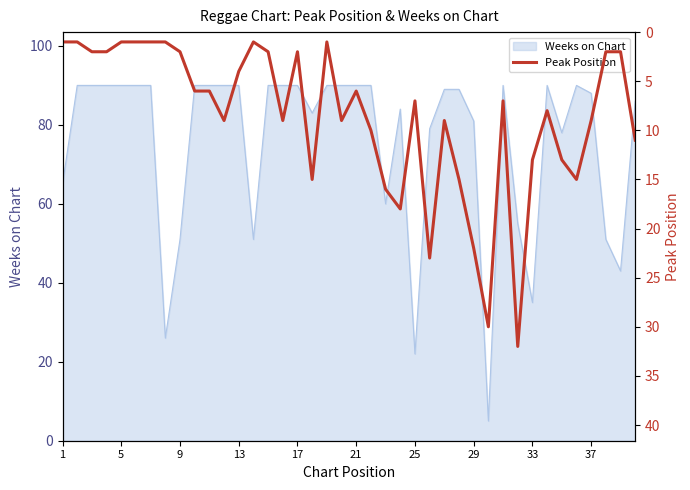

Does the chart have visible grid lines?

No